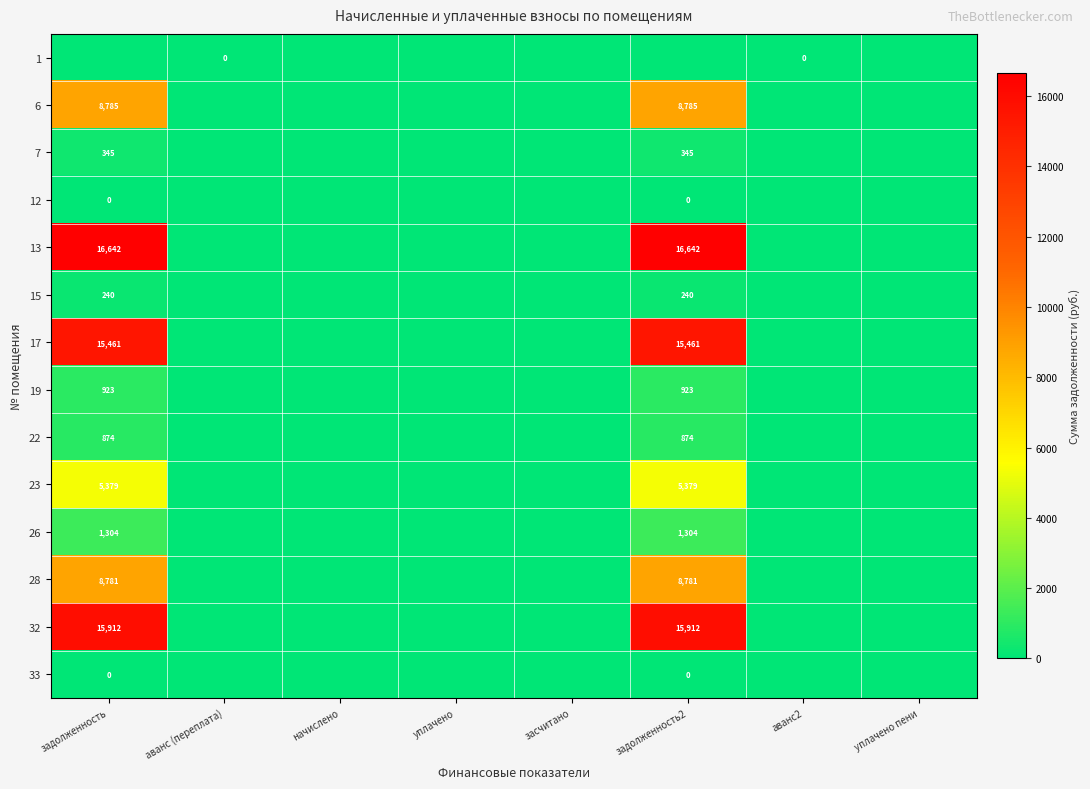

The 17 series shows 15461 at задолженность. True or false?

True